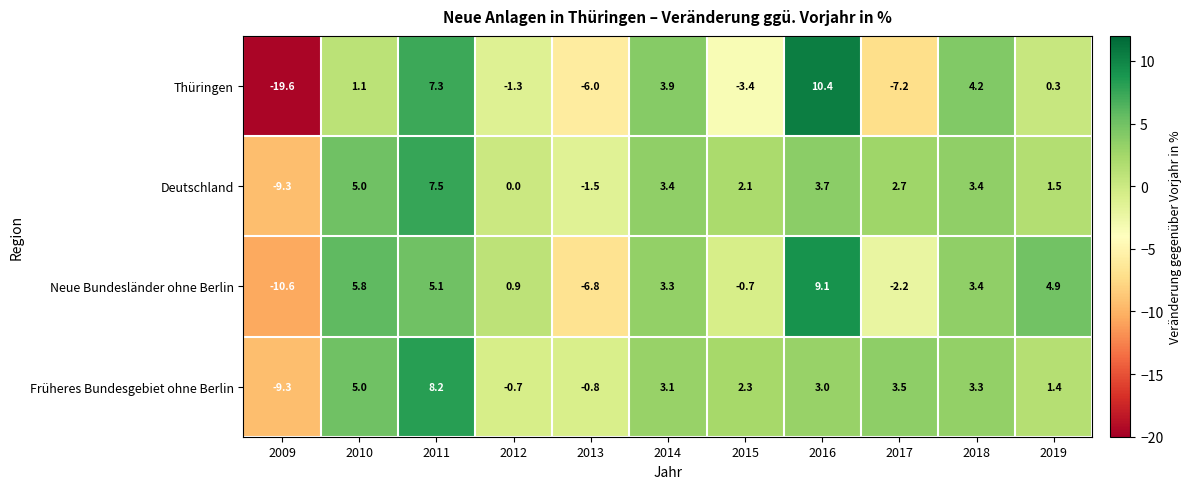

Count the number of categories in the chart.

11